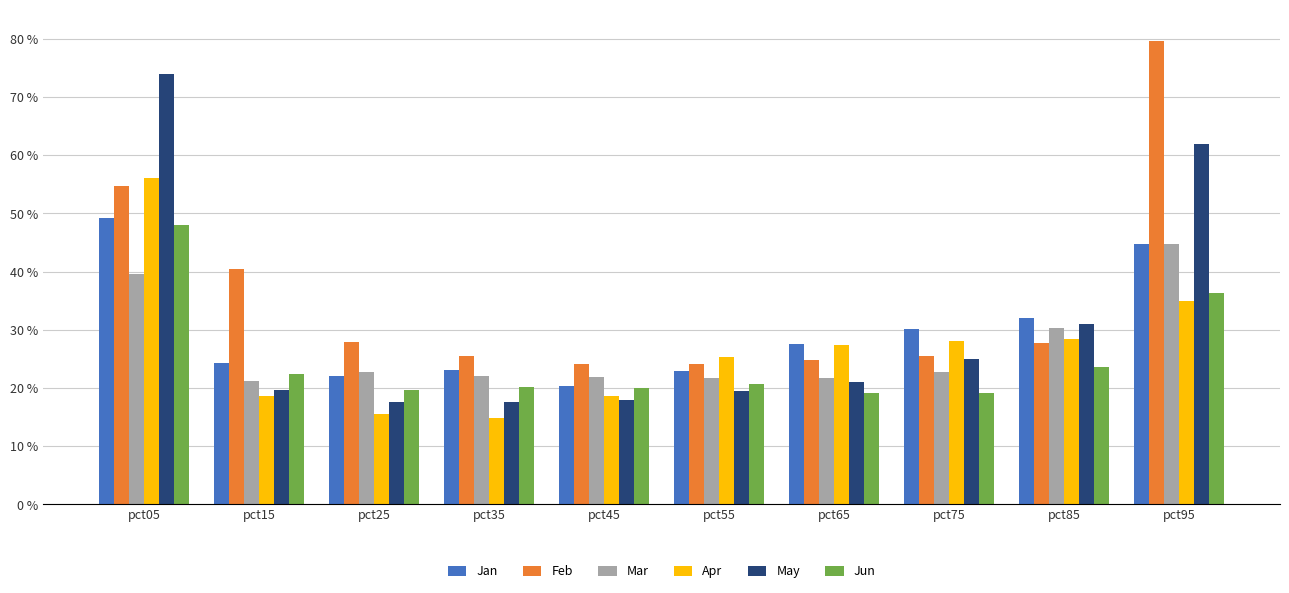

Between pct75 and pct35, which is larger?

pct75